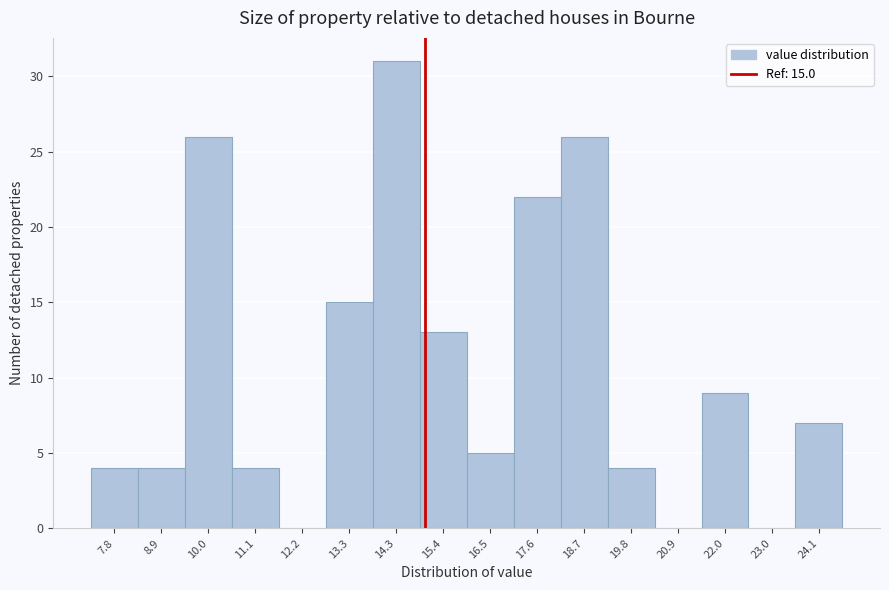

Over which range of the x-axis is the bar tallest?

13.8 to 14.8